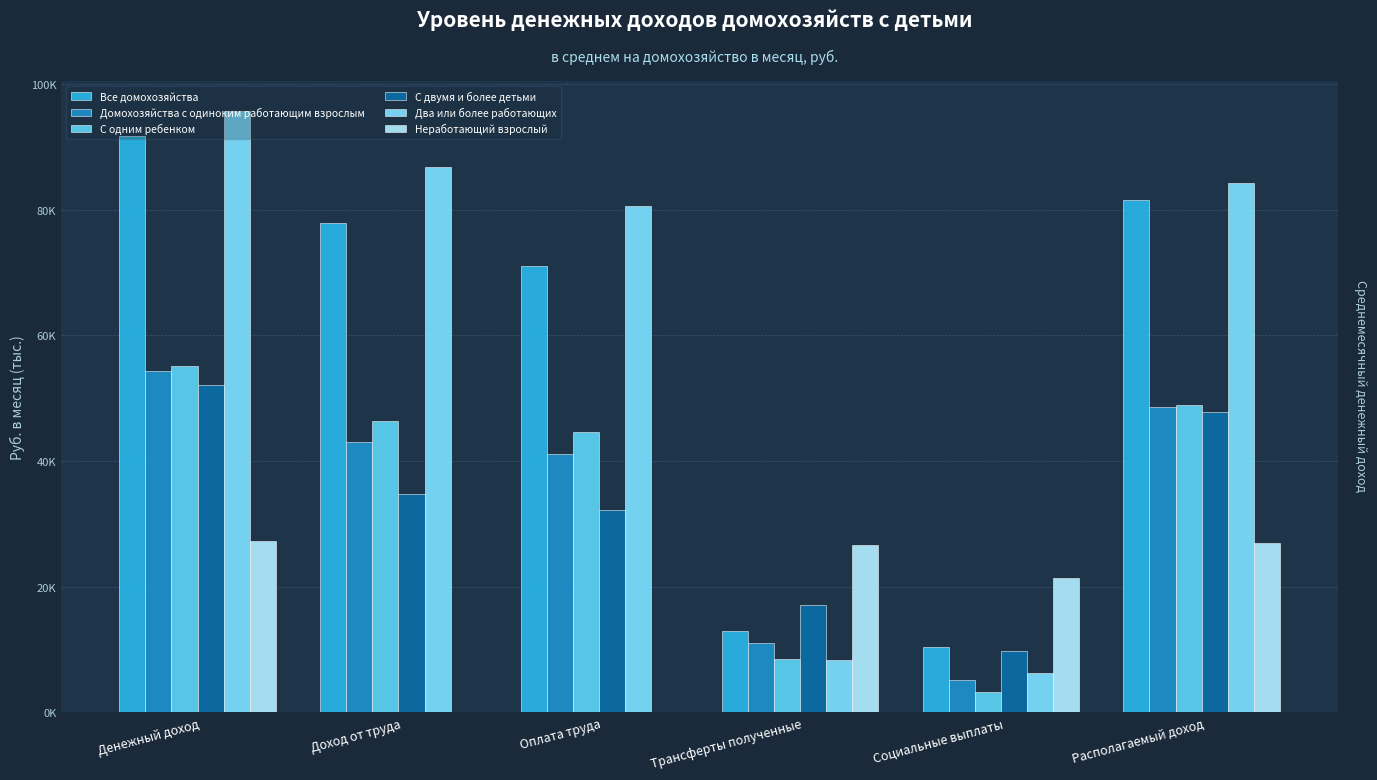

What position from the right is Оплата труда?

4